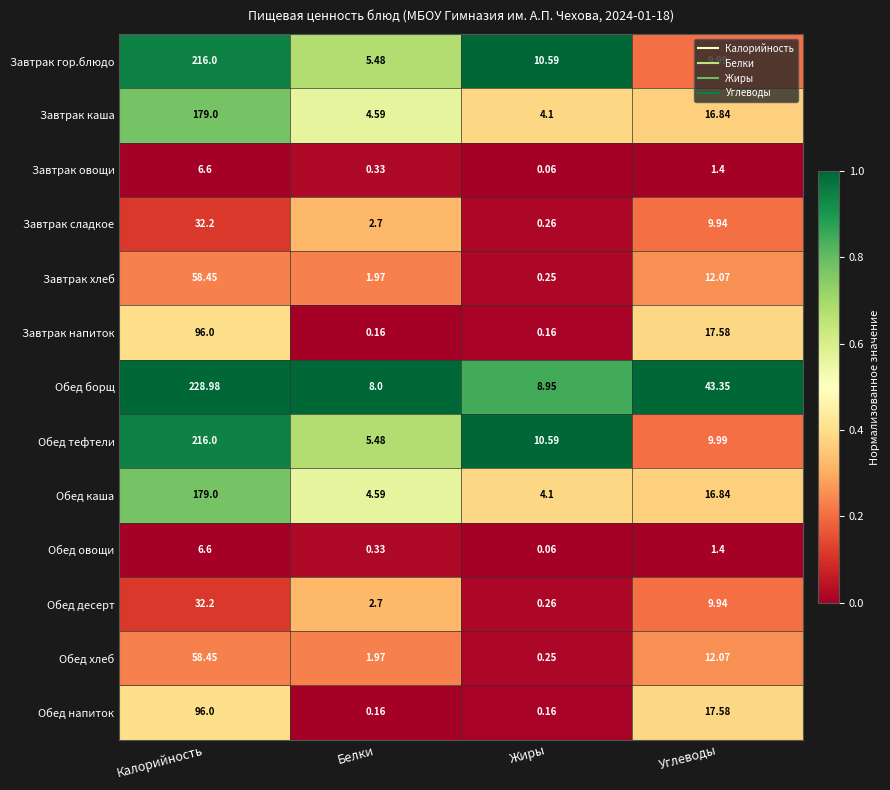

Is the value of Завтрак каша at Жиры greater than the value of Обед овощи at Калорийность?

No